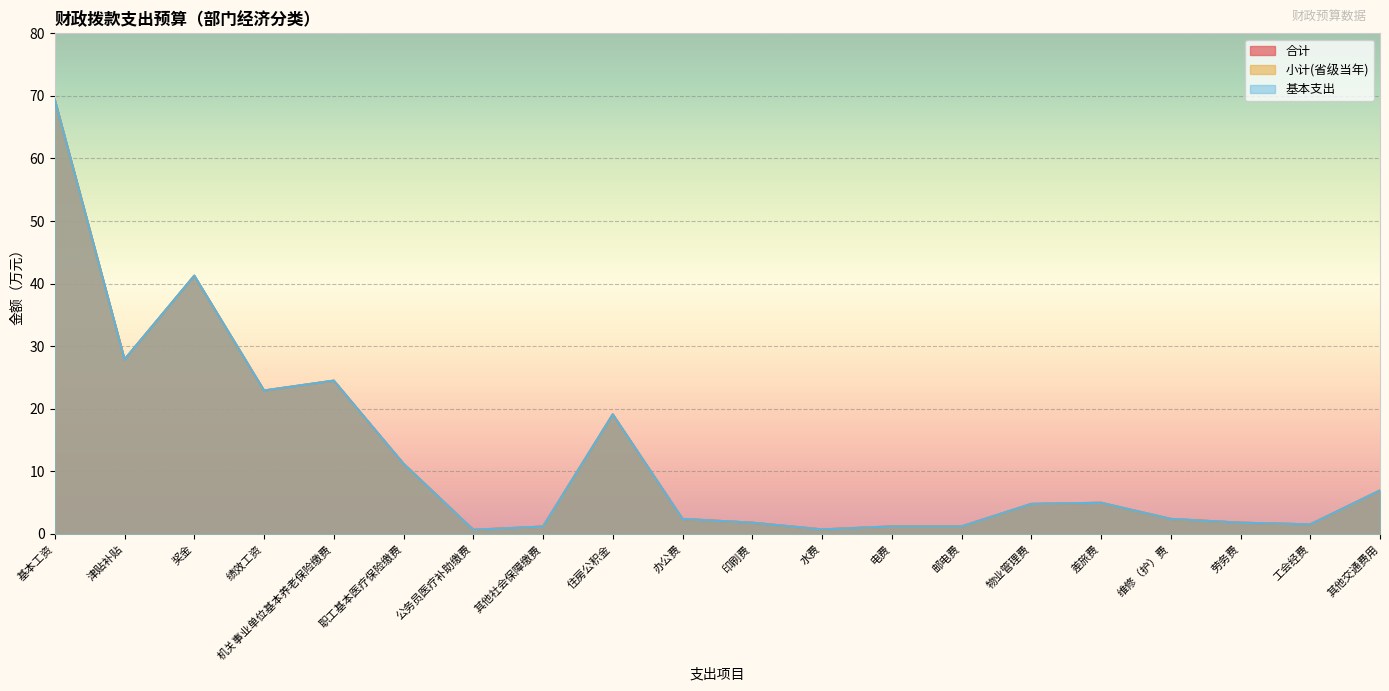

Is it true that 合计 equals 16.9 at 机关事业单位基本养老保险缴费?

False